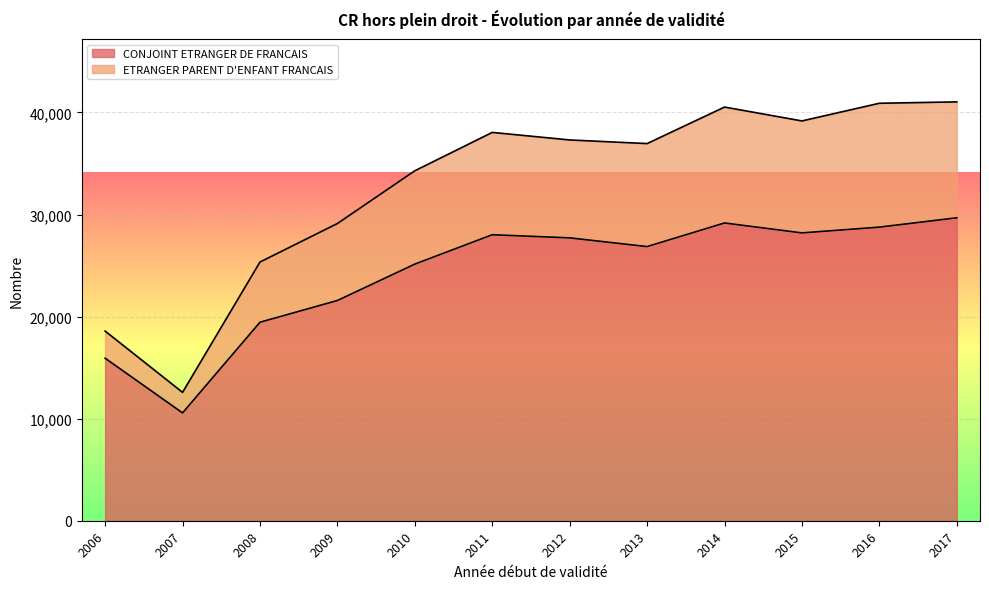

How many interior local peaks does the CONJOINT ETRANGER DE FRANCAIS series have?

2